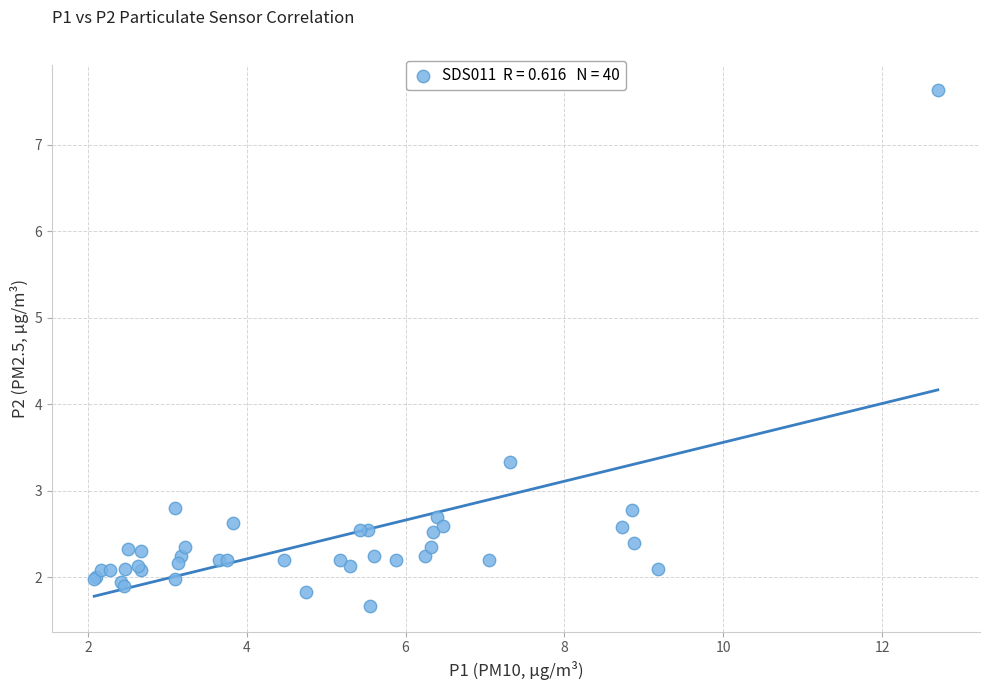

What Y value in the scatter plot is closest to 4?

3.3